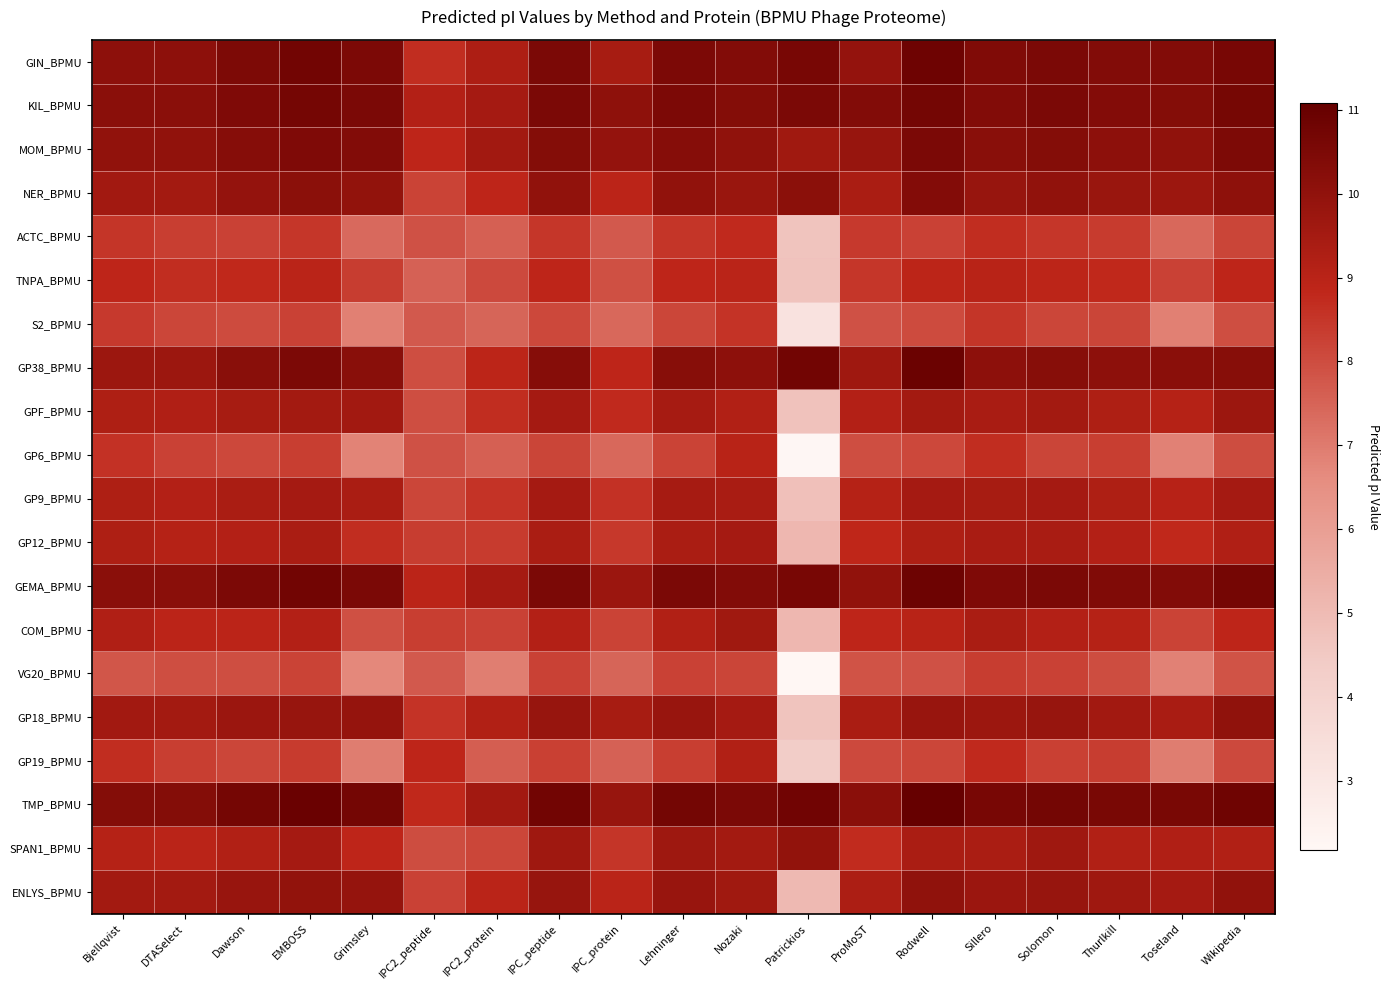

What is the spread (max minus min) of values at Thurlkill?

2.6